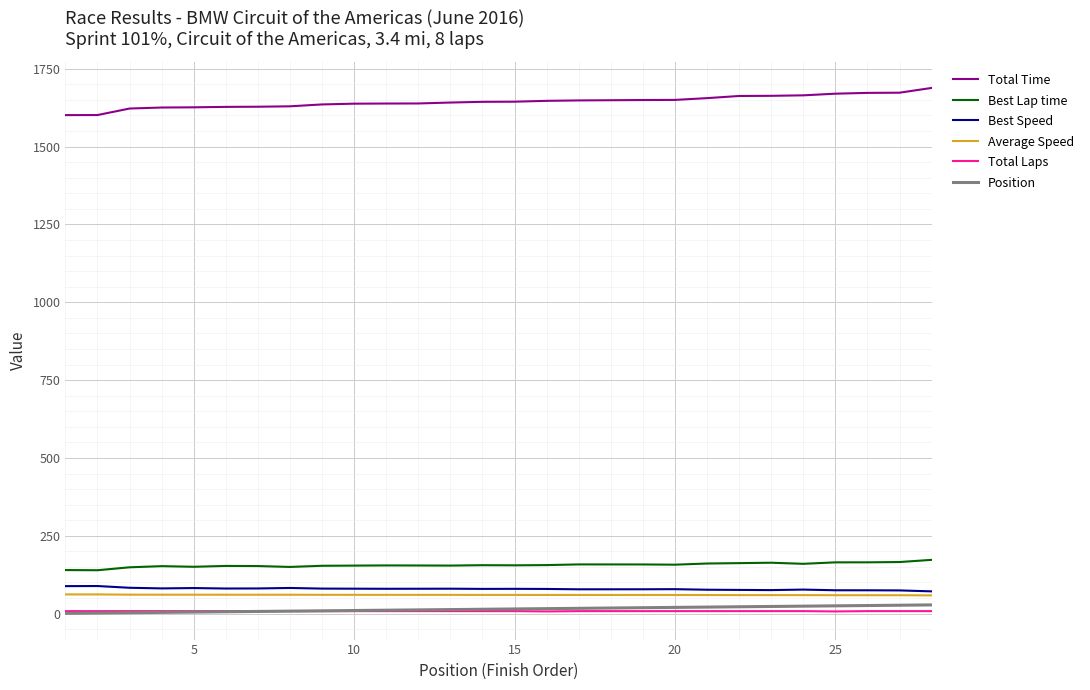

True or false: Best Lap time and Best Speed cross at least once.

False